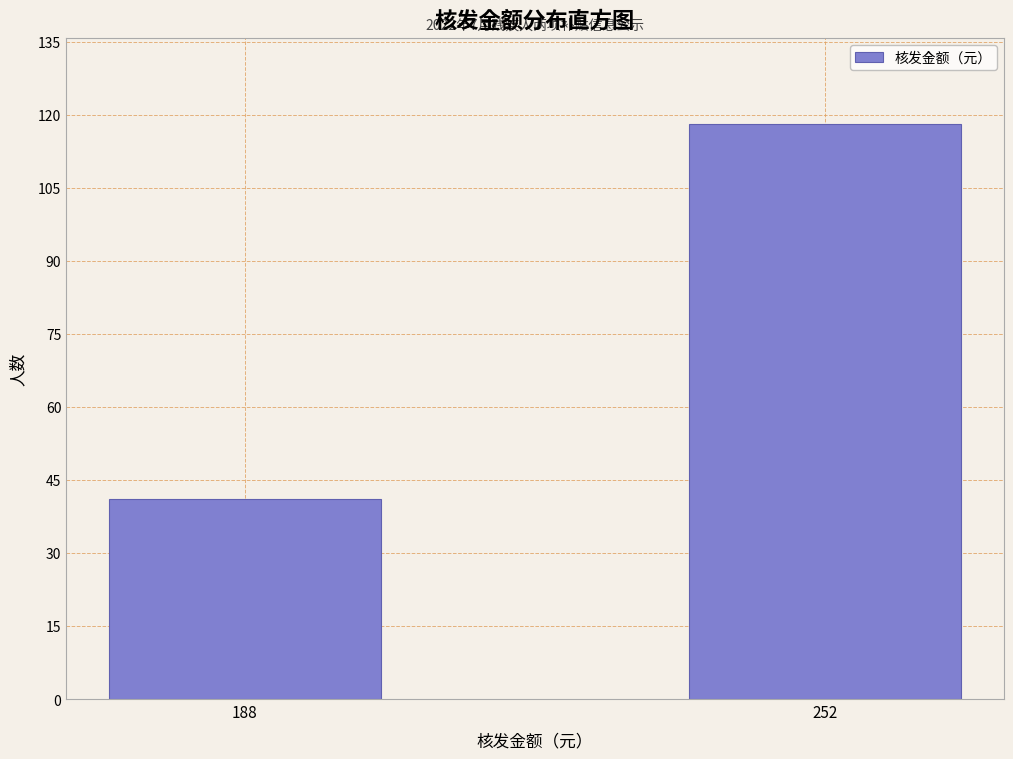

Reading left to right, extract all data points from this chart.

188=41	252=118